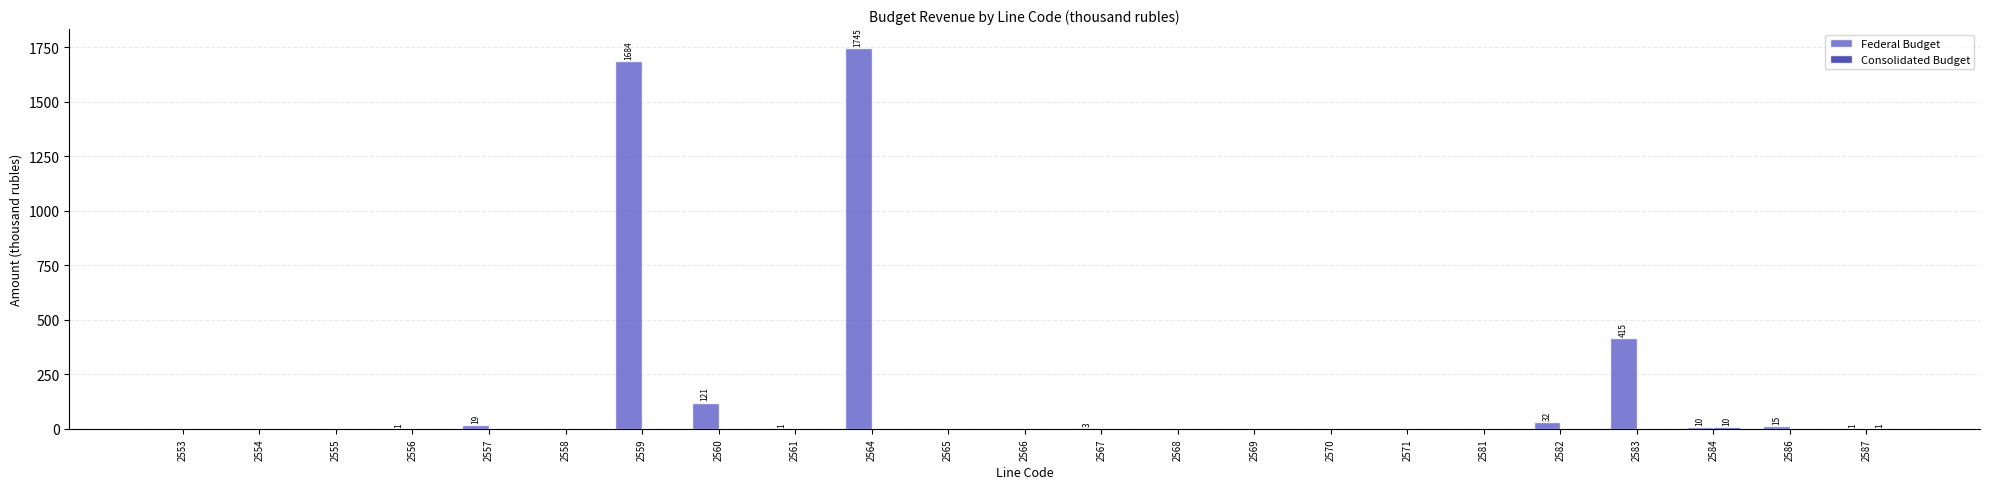

At which category is the sum across all series the highest?

2564